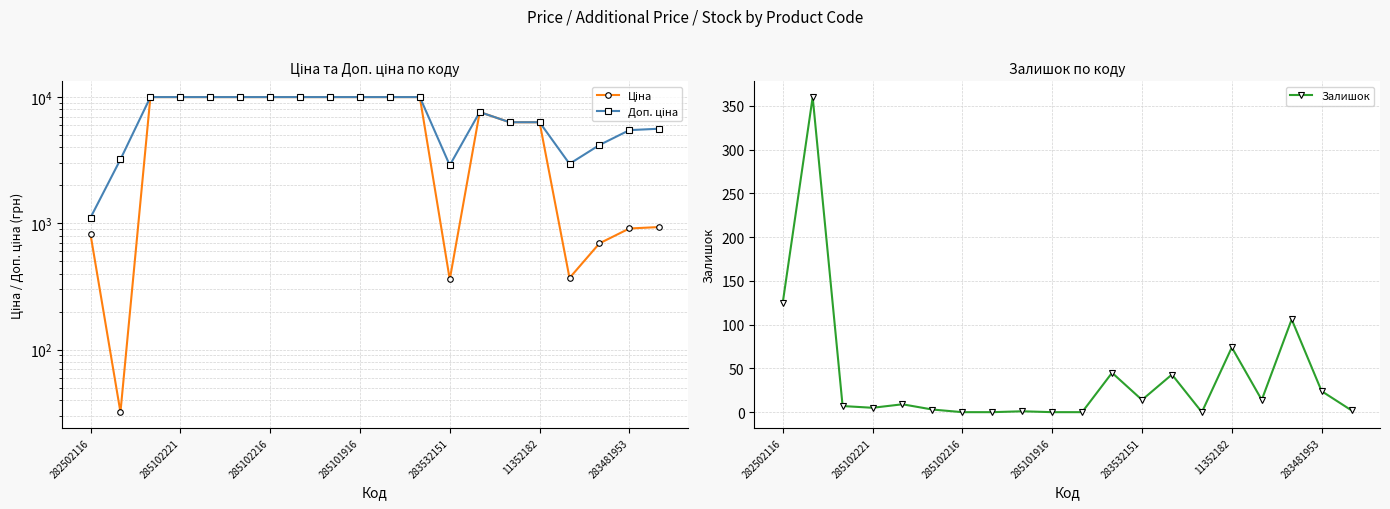

In Доп. ціна, how many points are higher than both neighbors (excluding endpoints)?

1